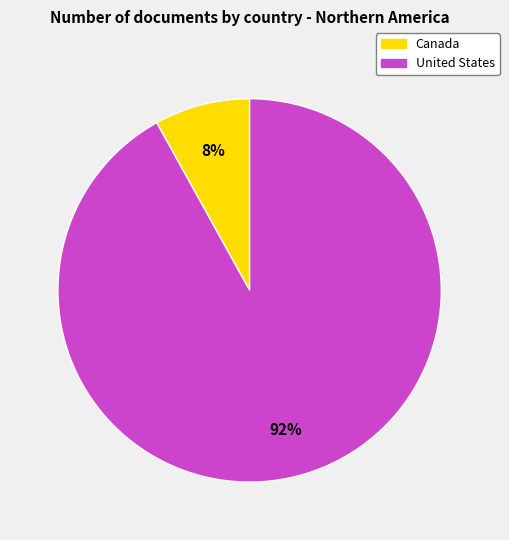

What percentage is the Canada slice, to the nearest percent?

8%